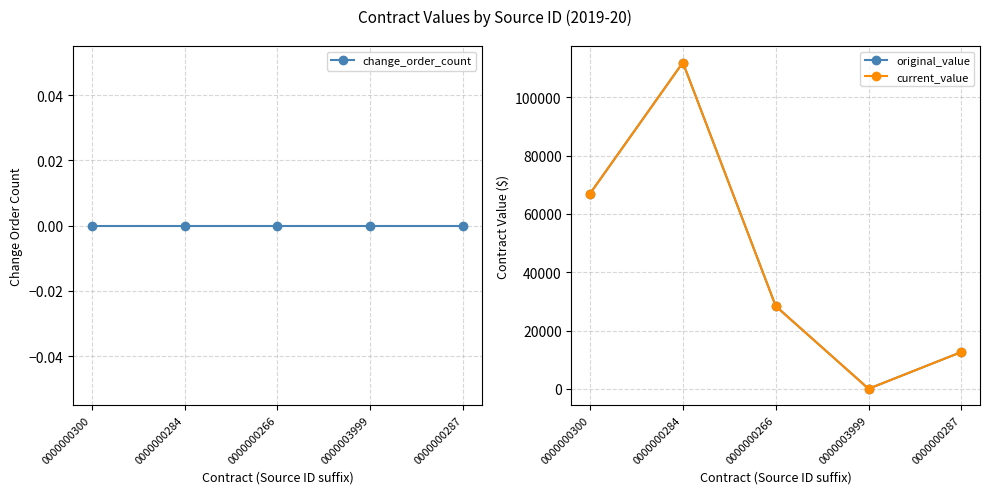

True or false: change_order_count and original_value cross at least once.

False